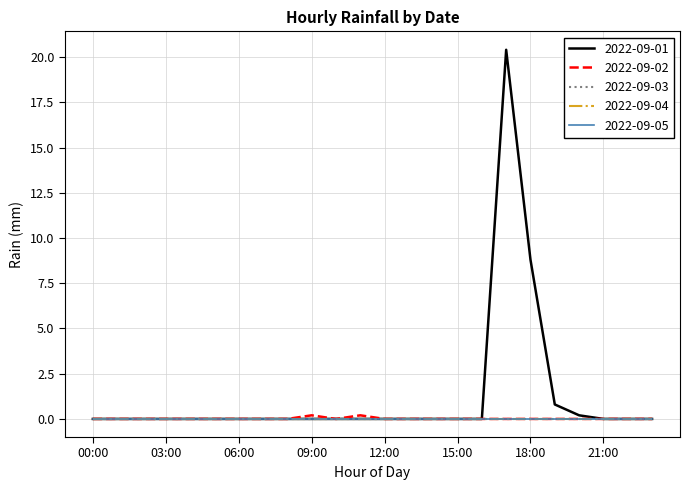

True or false: 2022-09-03 and 2022-09-05 intersect in this chart.

False